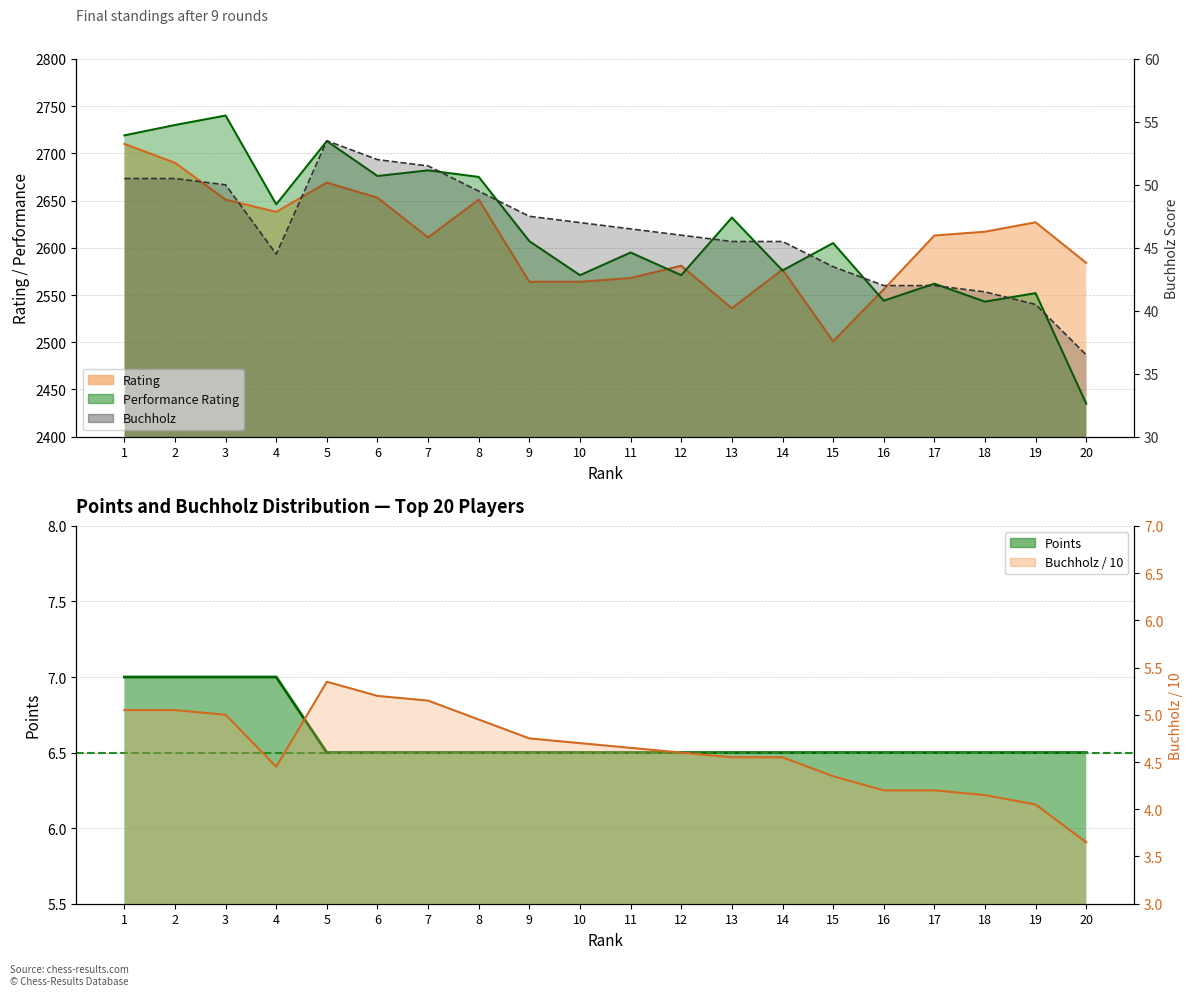

At which category does the data reach its first local valley?

4